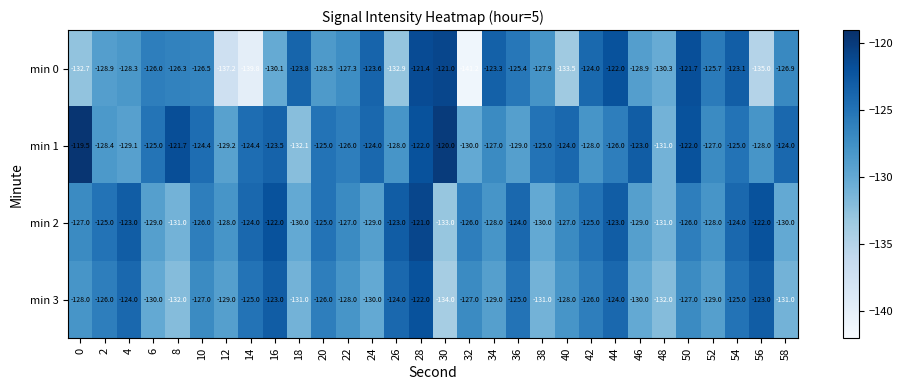

How many data points does each series have?

30